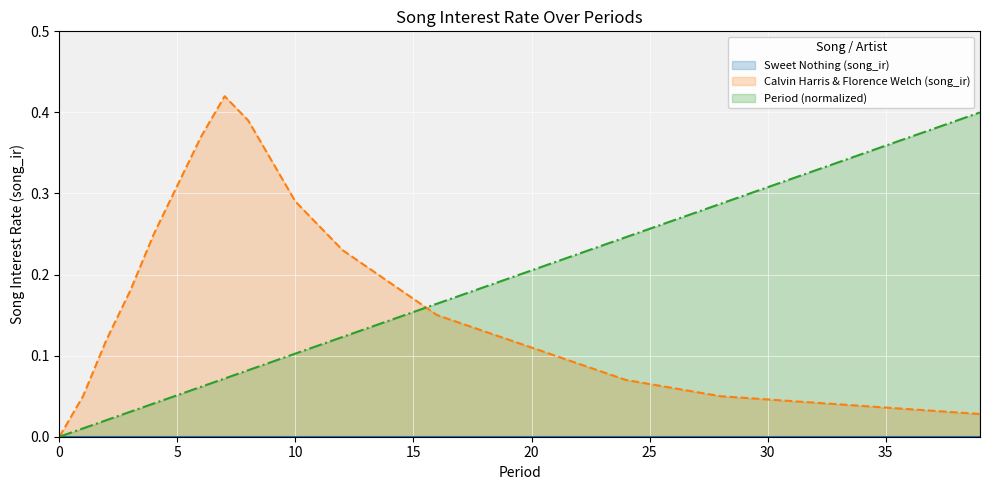

Is the value of Calvin Harris & Florence Welch at 34 greater than the value of Period at 3?

Yes